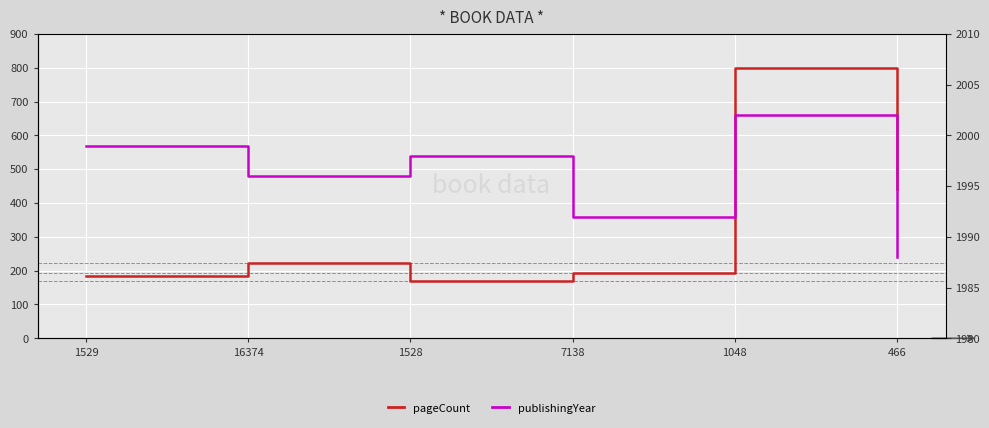

Rank the categories by publishingYear value from highest to lowest.

1048, 1529, 1528, 16374, 7138, 466